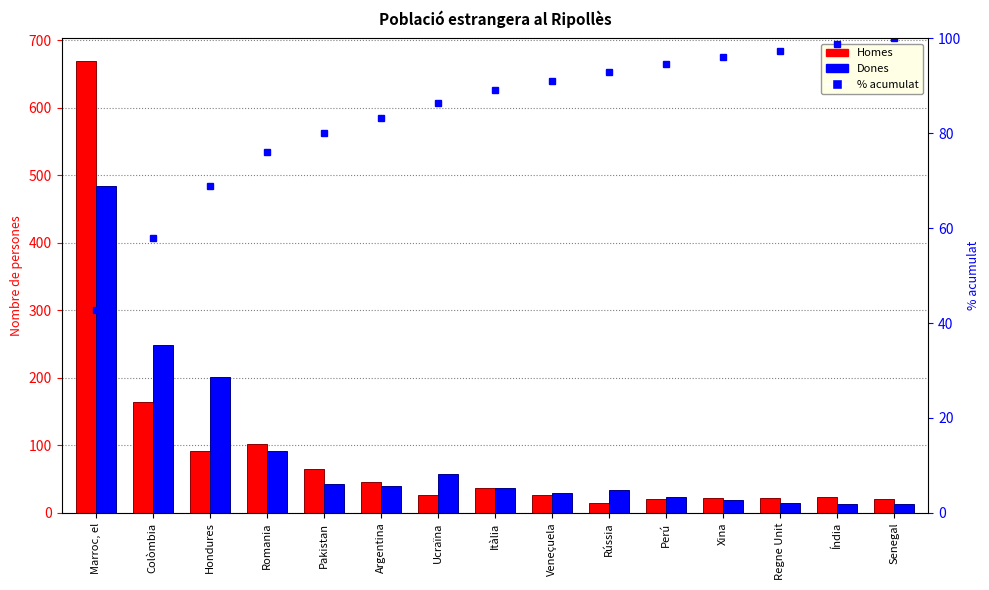

What is the difference between the highest and lowest values at Rússia?

78.9